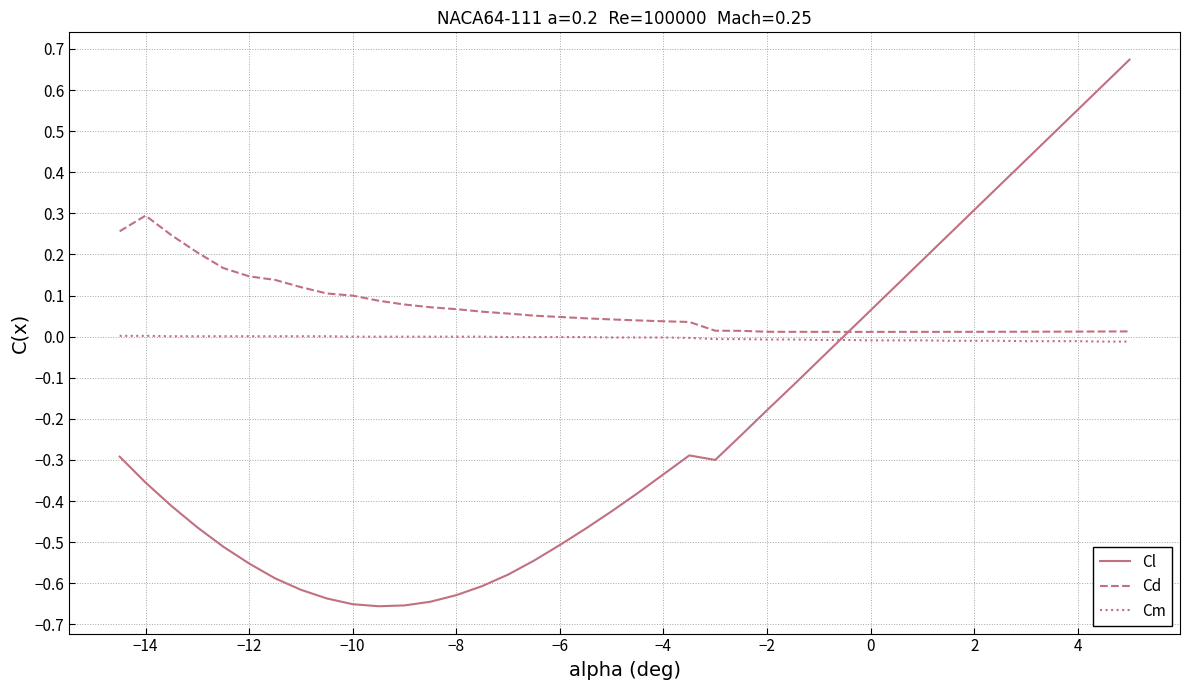

Which series has the widest spread of values?

Cl